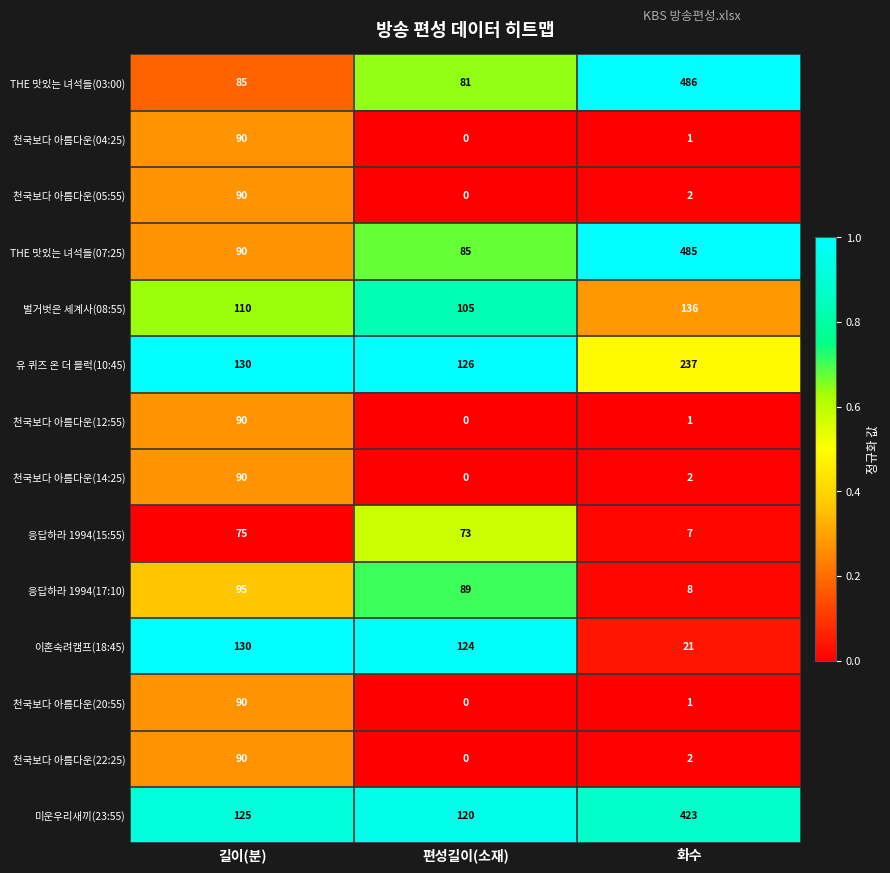

How many distinct data groups are displayed?

14